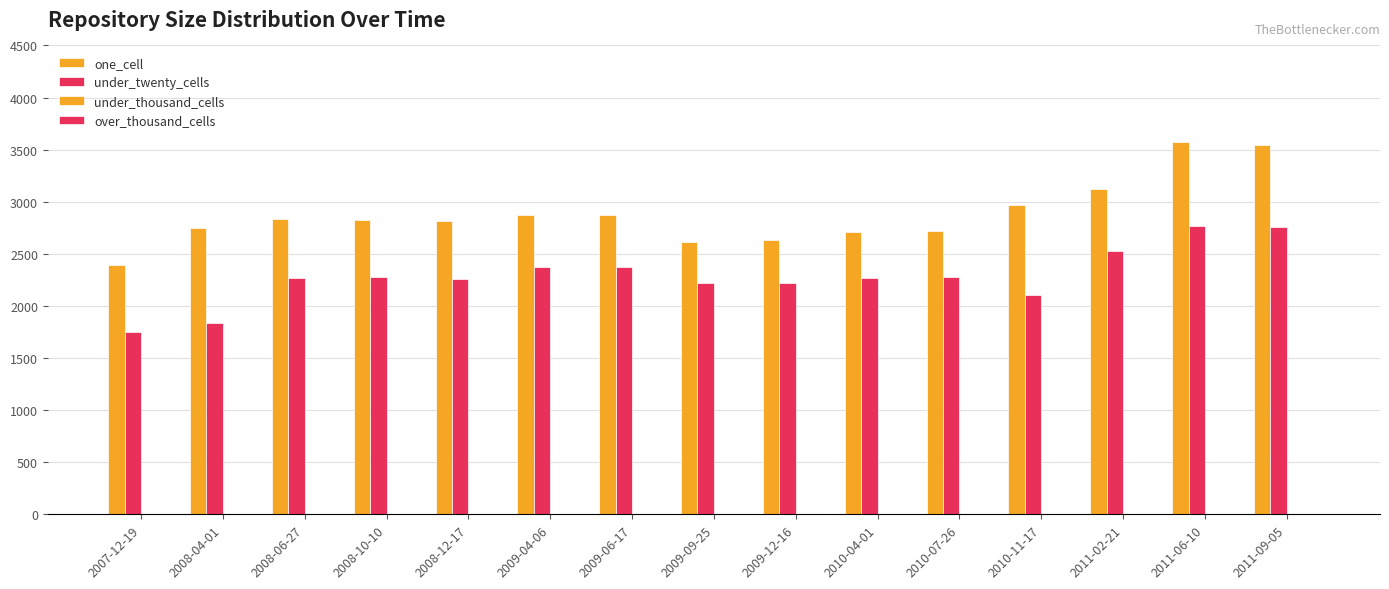

How many values in the one_cell series are below 2829?

7